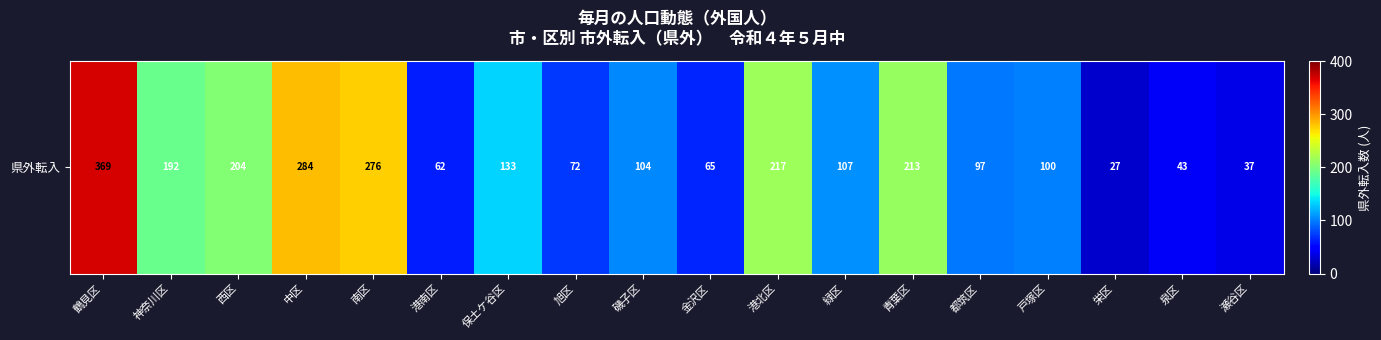

The chart shows a value of 354 at 西区. True or false?

False